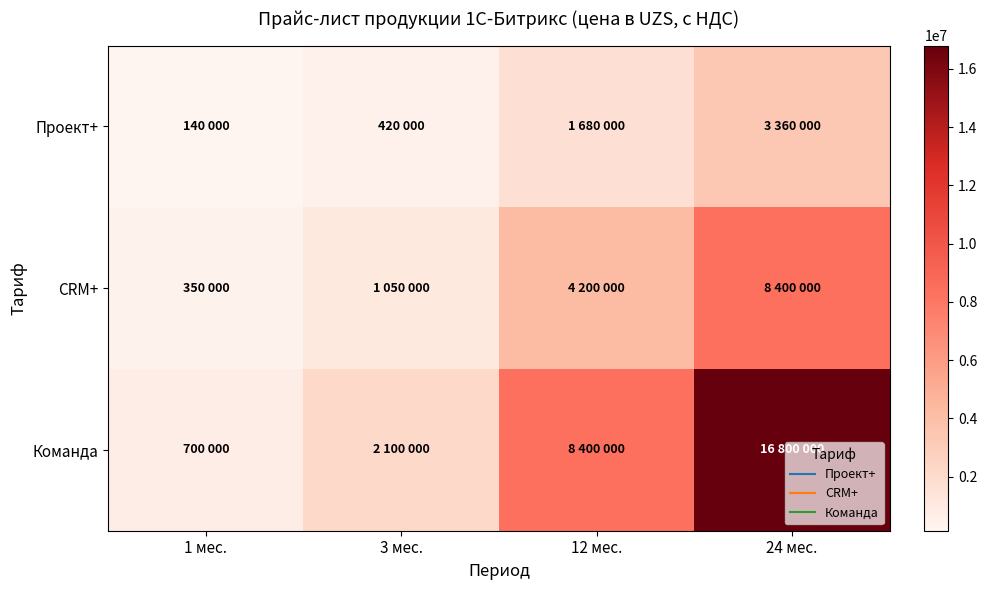

Count the number of categories in the chart.

4